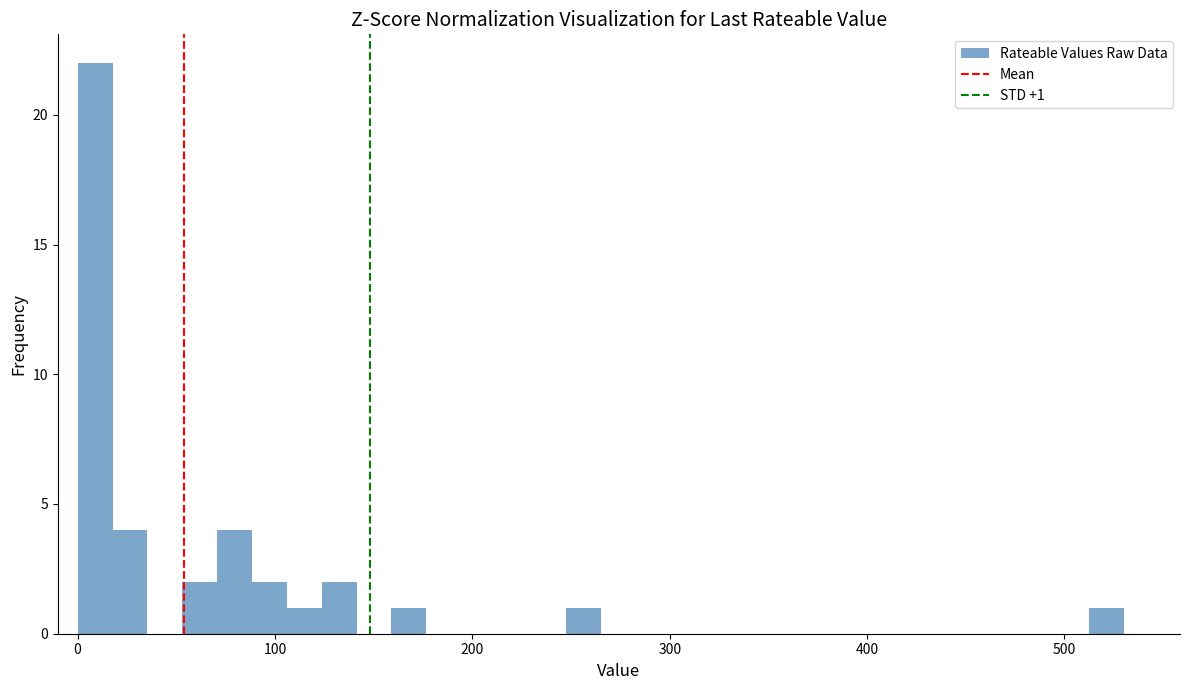

Around what value on the x-axis is the tallest bar? Give the approximate position of its centre, as read against the axis.

10